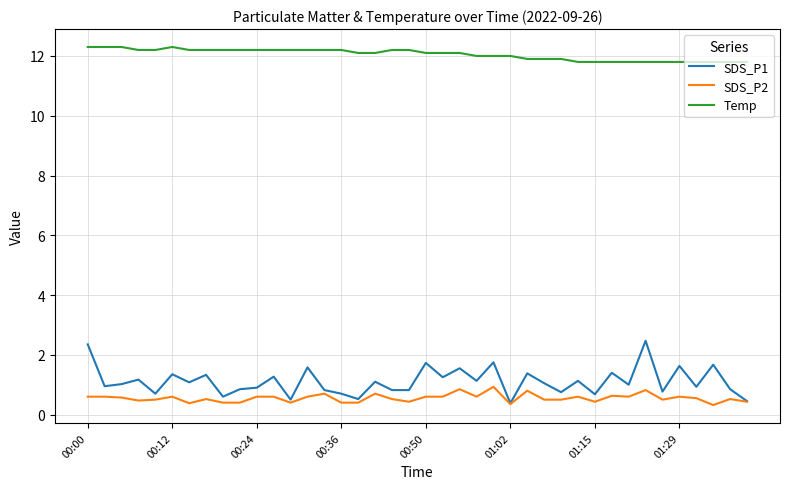

What is the minimum value shown in the chart?

0.3